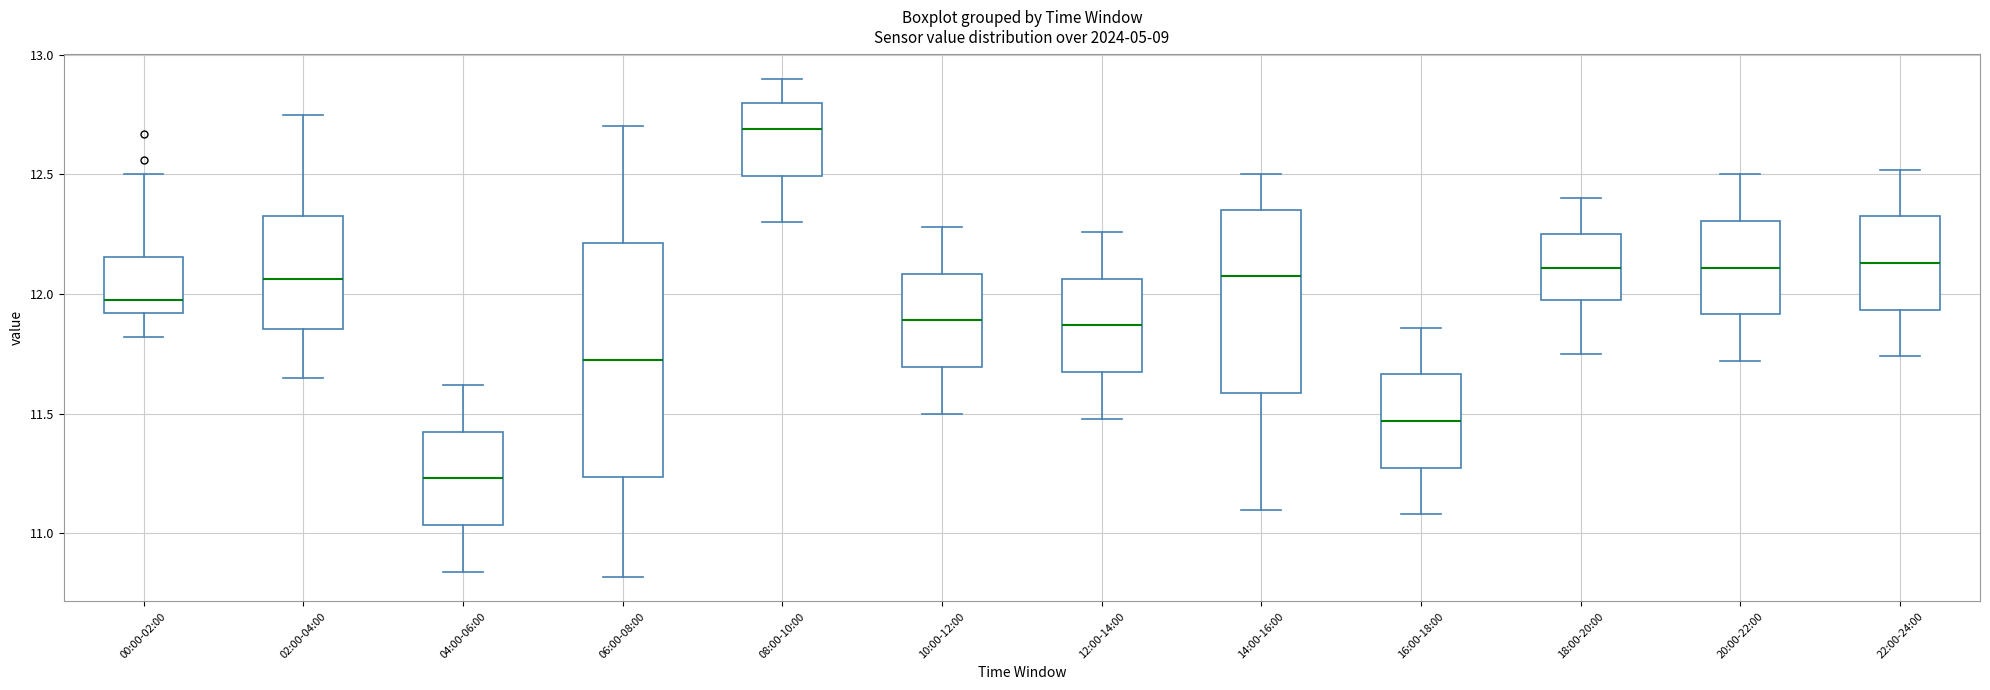

Which box has the highest median line?

08:00-10:00